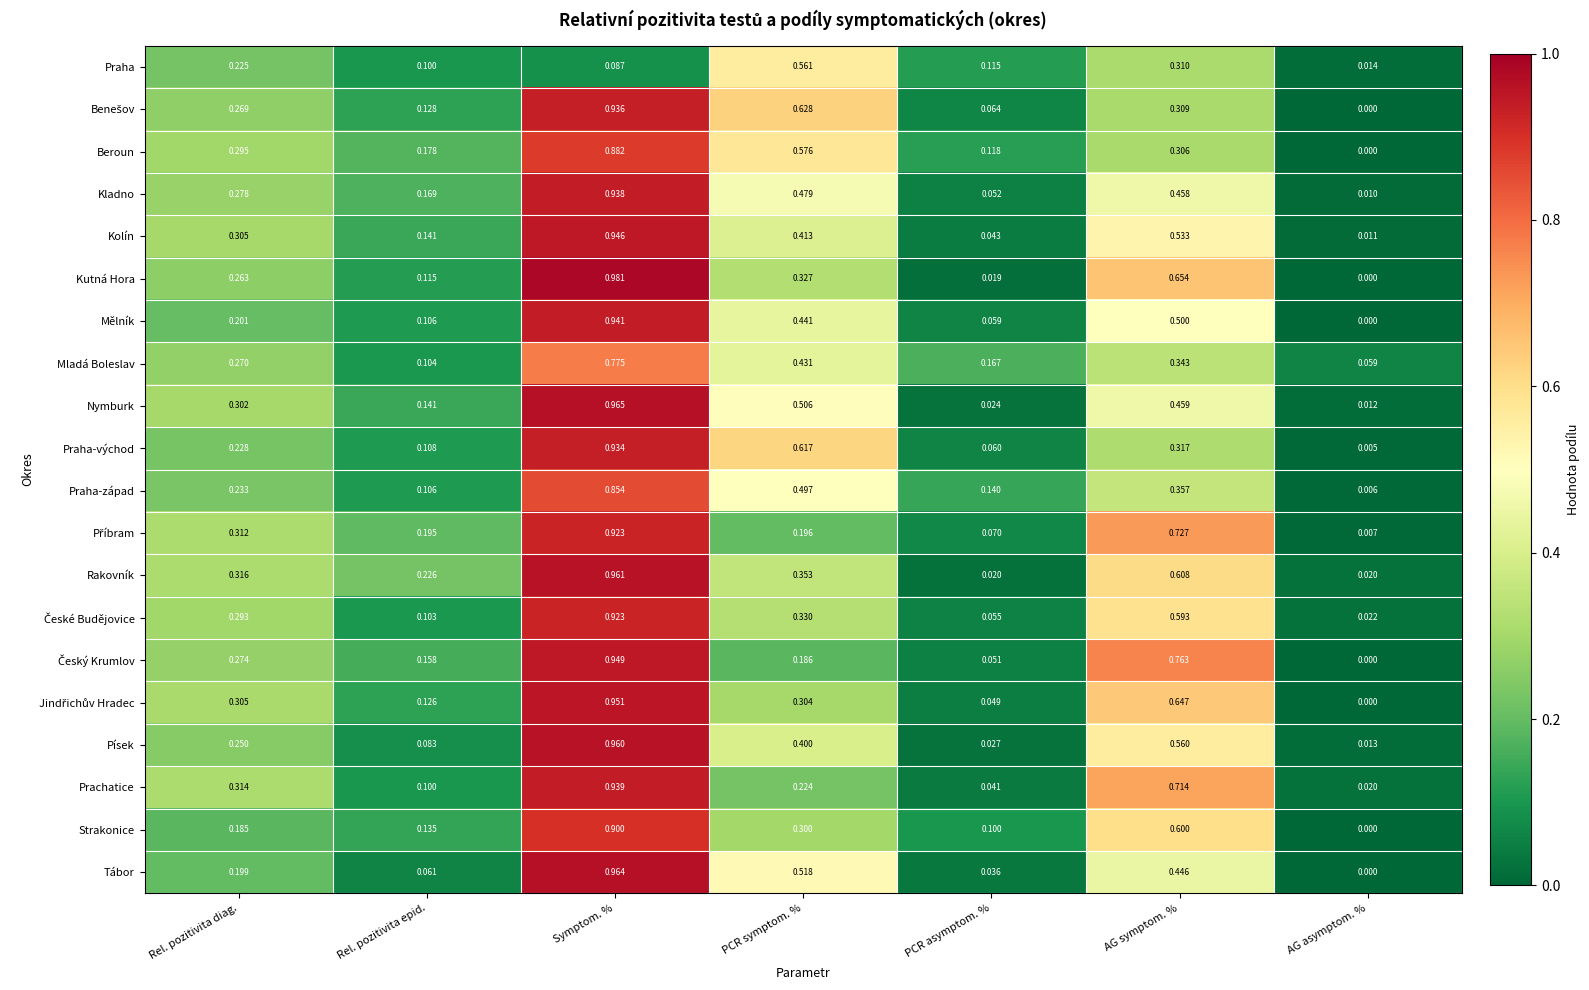

Where is Nymburk nearest to the value 0?

AG asymptom. %